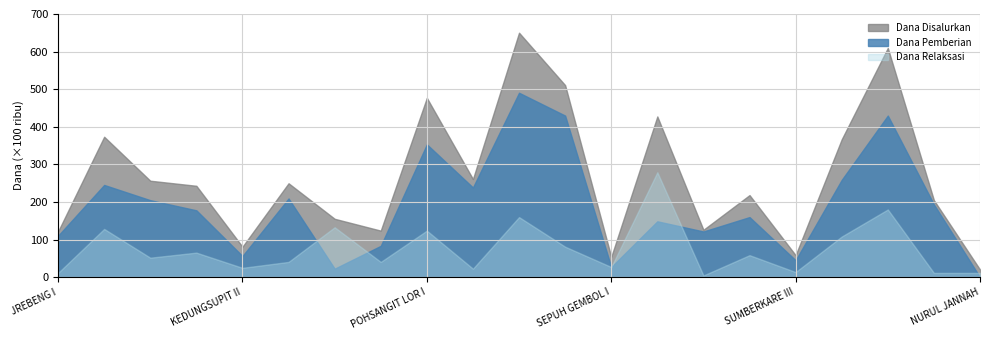

How many data points does each series have?

21